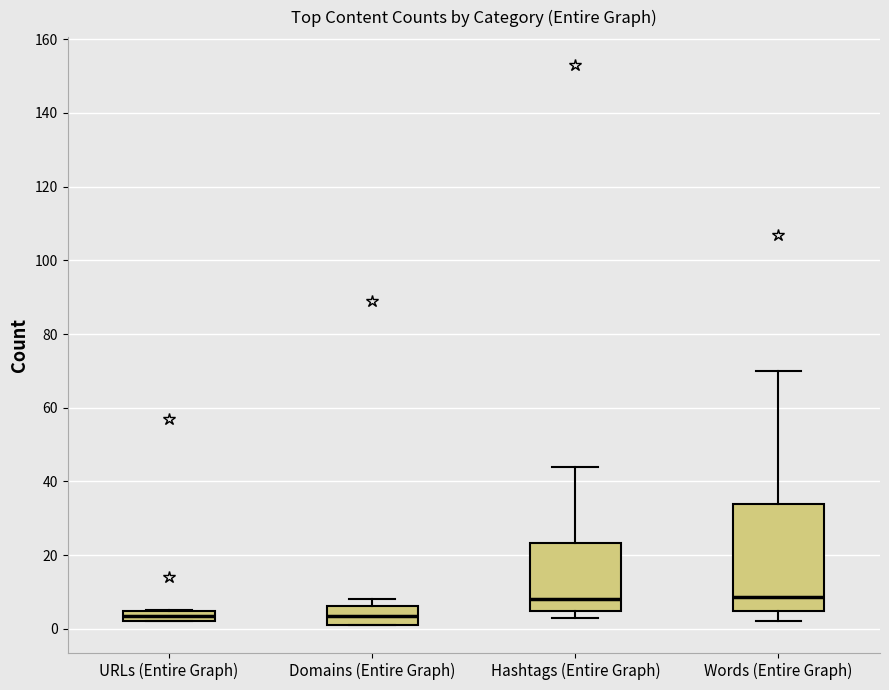

Comparing the boxes themselves (not the whiskers), which one is the tallest?

Words (Entire Graph)